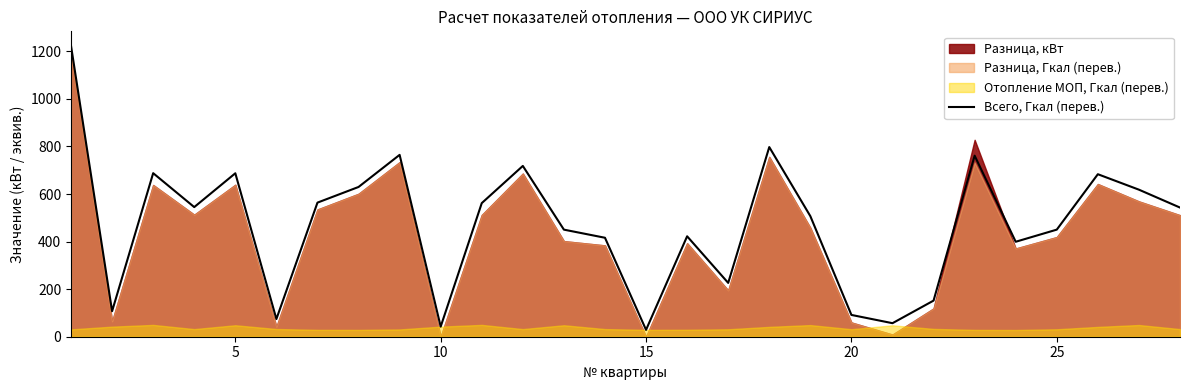

What is the highest value of the Всего, Гкал (перев.) series?

1222.9